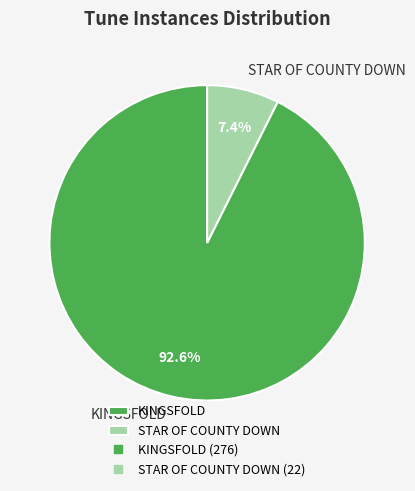

Which slice is the smallest?

STAR OF COUNTY DOWN